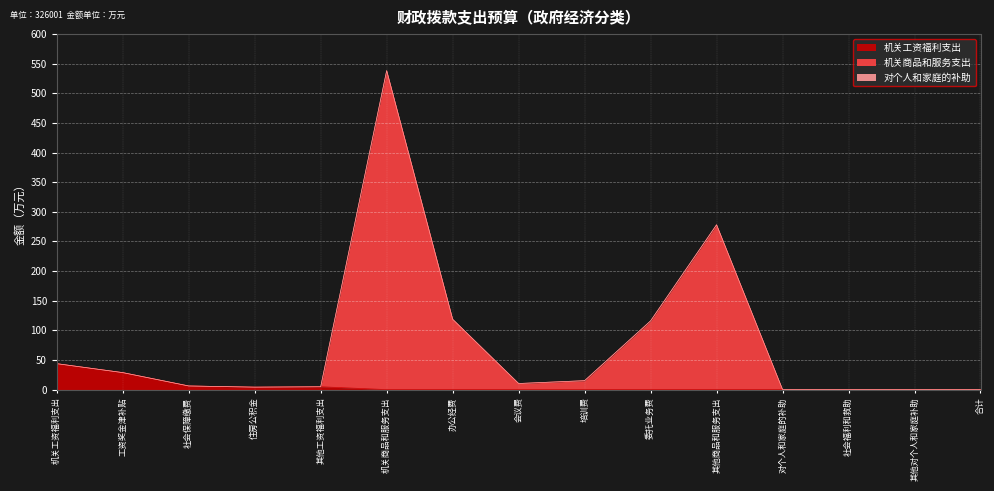

At which category is the sum across all series the highest?

机关商品和服务支出